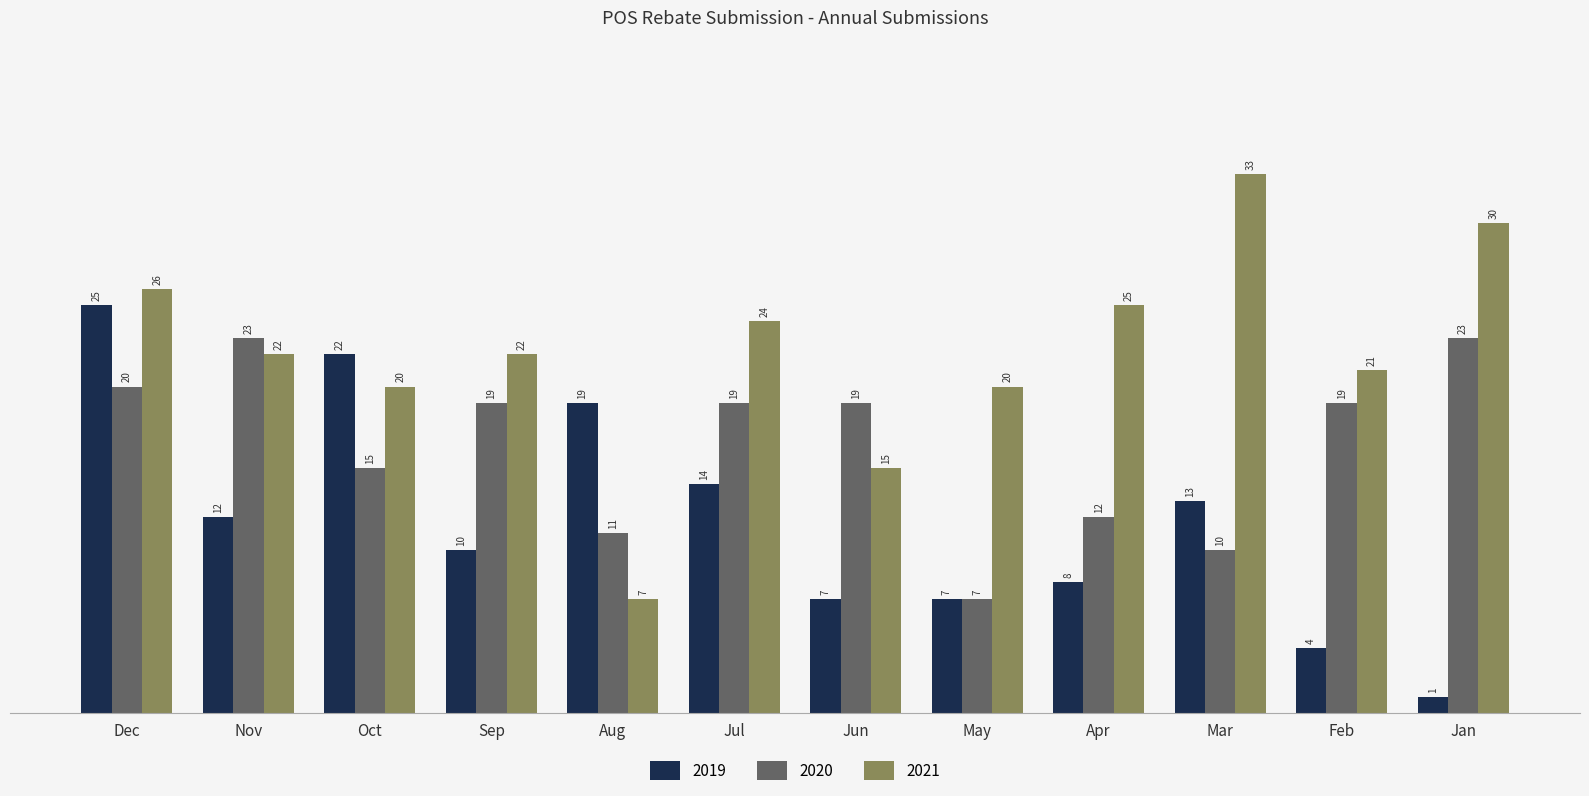

What is the difference between the 2021 values at Jan and Jun?

15